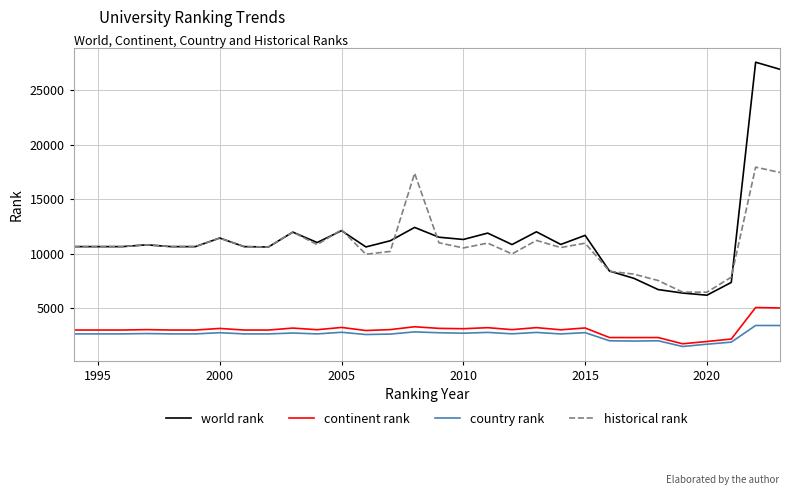

Which series has the largest range (max minus min)?

world rank